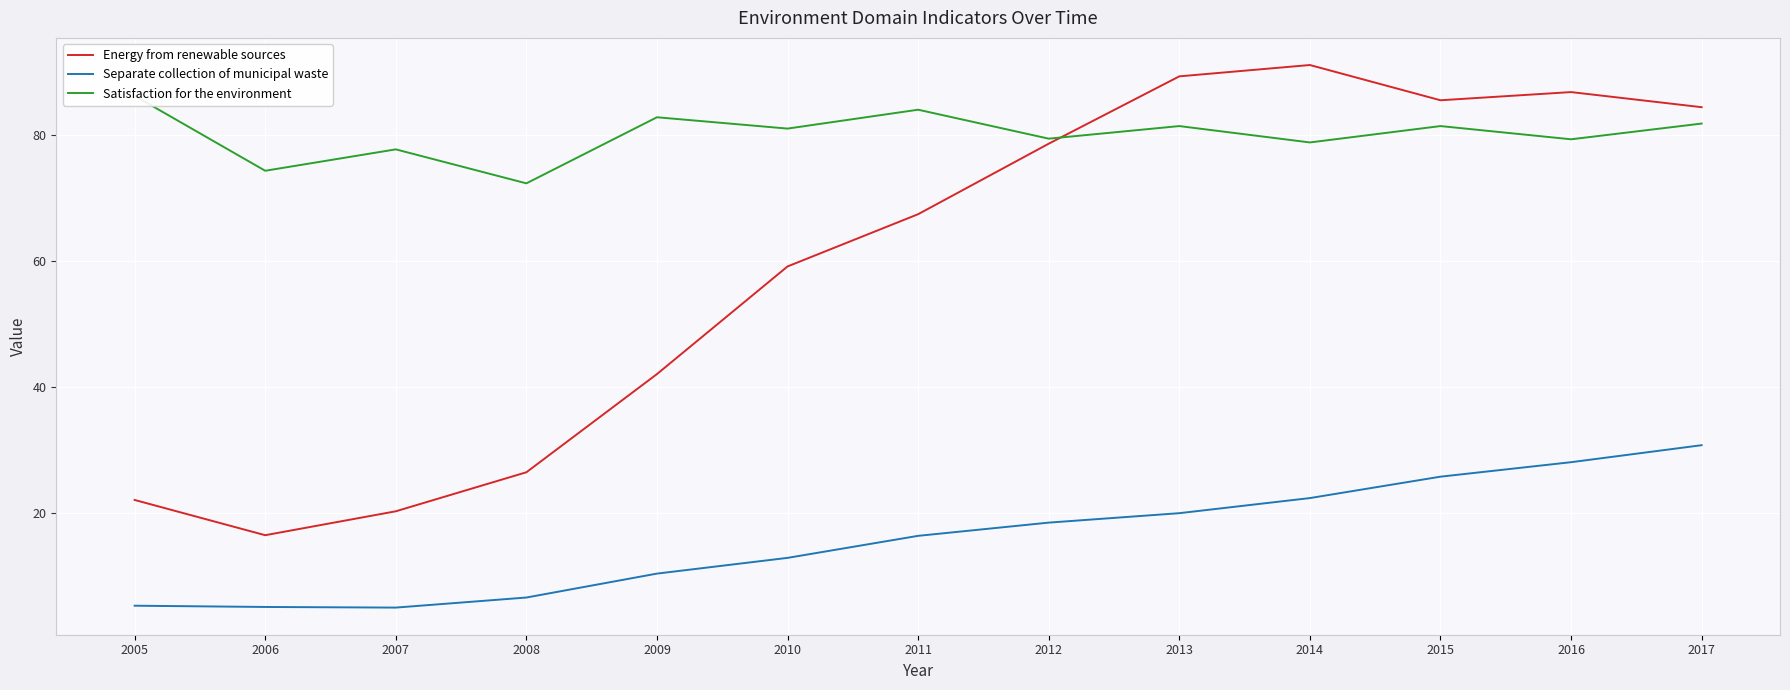

True or false: Satisfaction for the environment has a value of 81.4 at 2013.

True